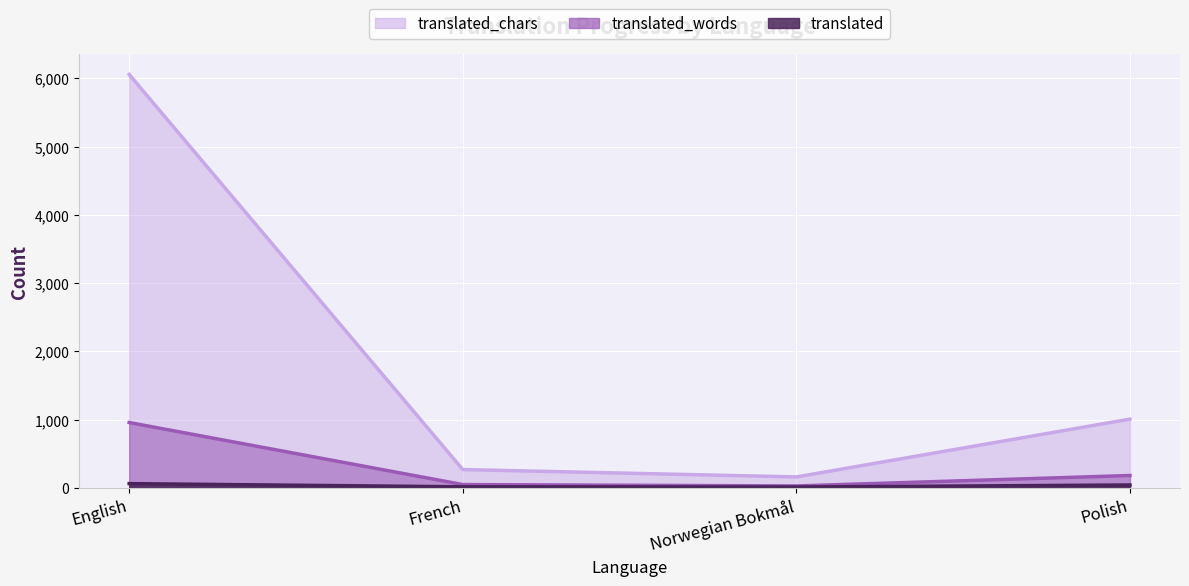

What is the highest value of the translated_words series?

959